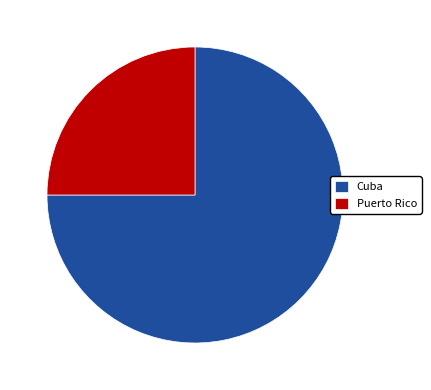

Is Puerto Rico the majority of the pie?

No